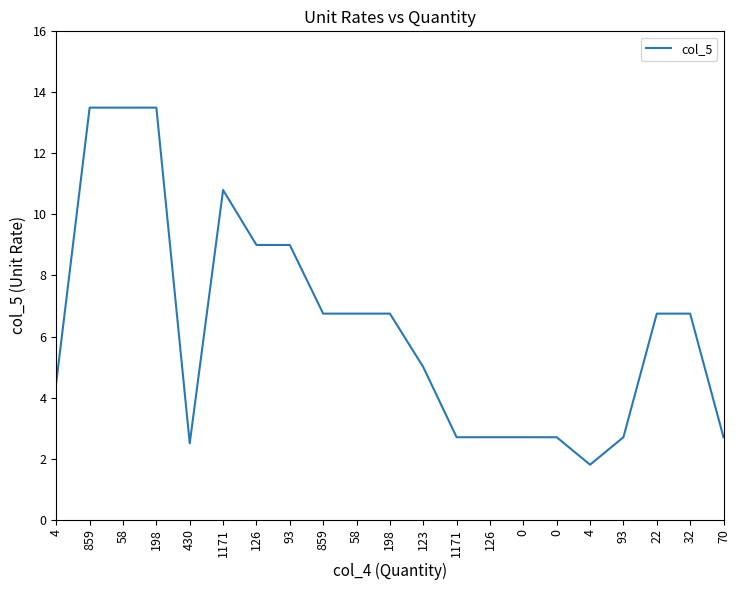

How many values are below 6?

10